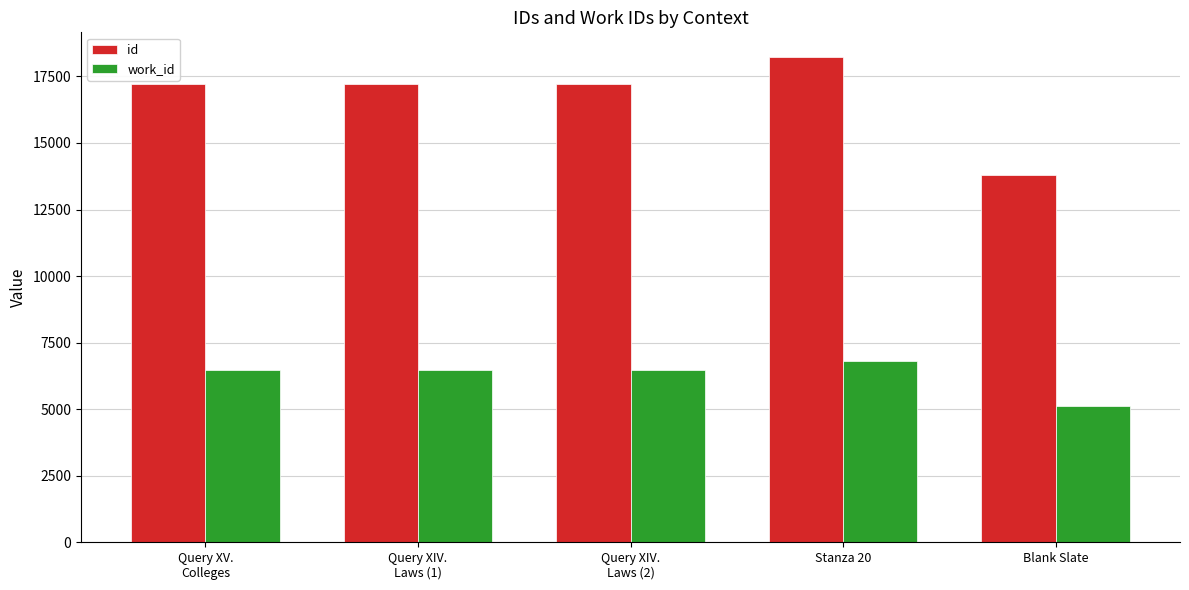

Rank the series by their maximum value, from highest to lowest.

id, work_id